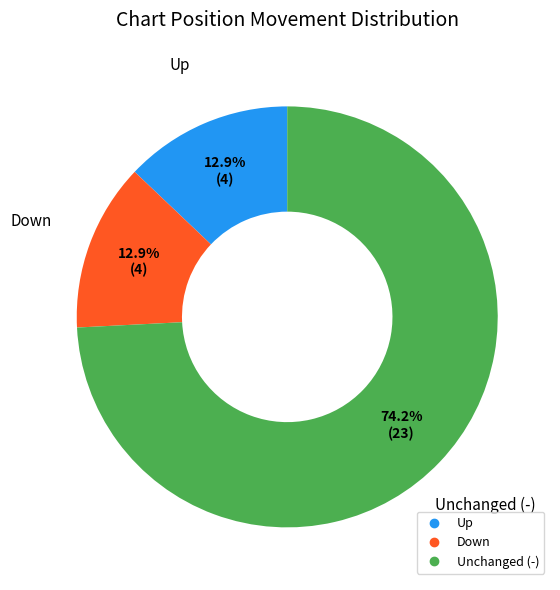

How many slices are in this pie chart?

3